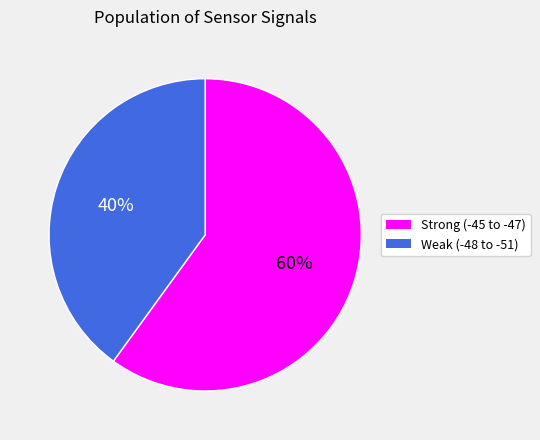

To the nearest percent, what is the average slice percentage?

50%